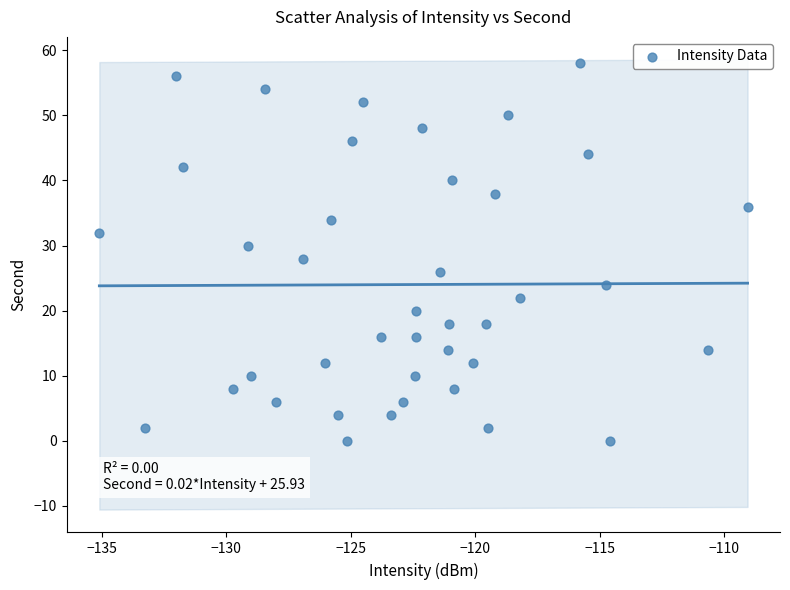

What is the range of Y values (max minus min)?

58